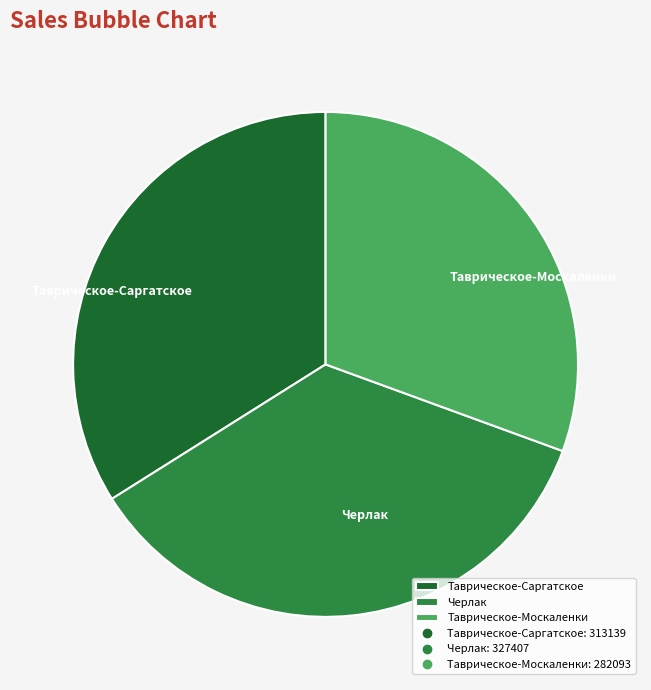

What is the ratio of the value at Таврическое-Саргатское to the value at Таврическое-Москаленки?

1.1